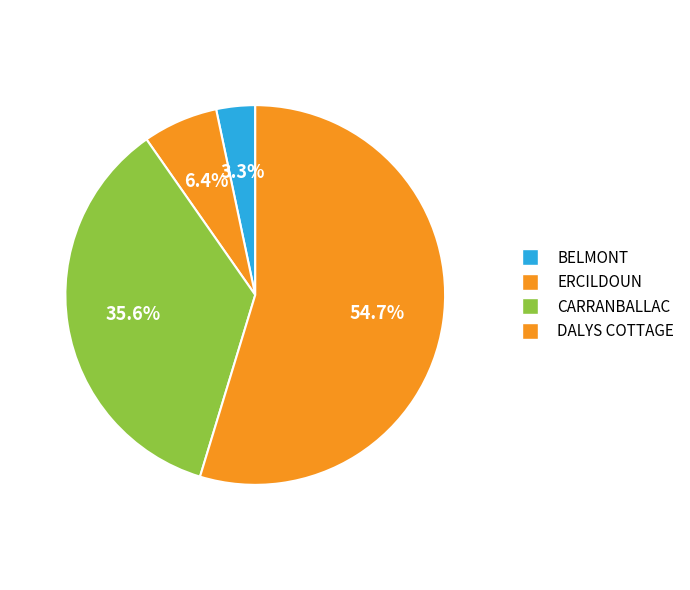

Which category has the smallest portion of the pie?

BELMONT